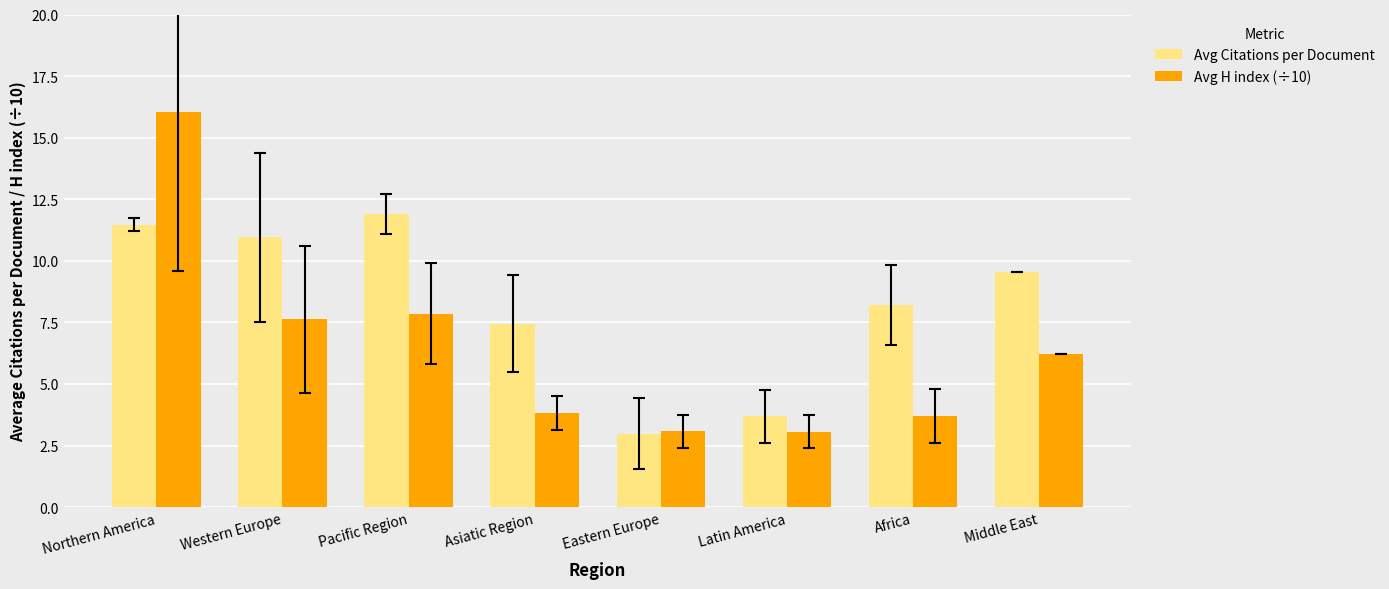

Is the value of Avg H index (÷10) at Northern America greater than the value of Avg Citations per Document at Northern America?

Yes